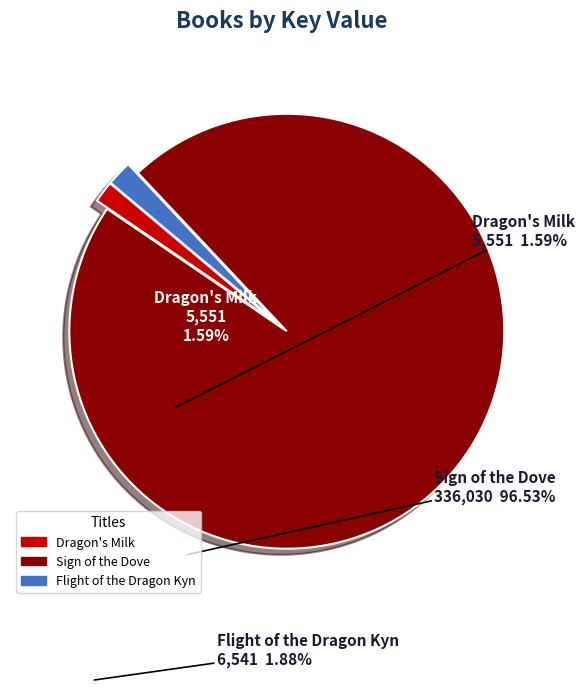

How many segments does this pie chart have?

3